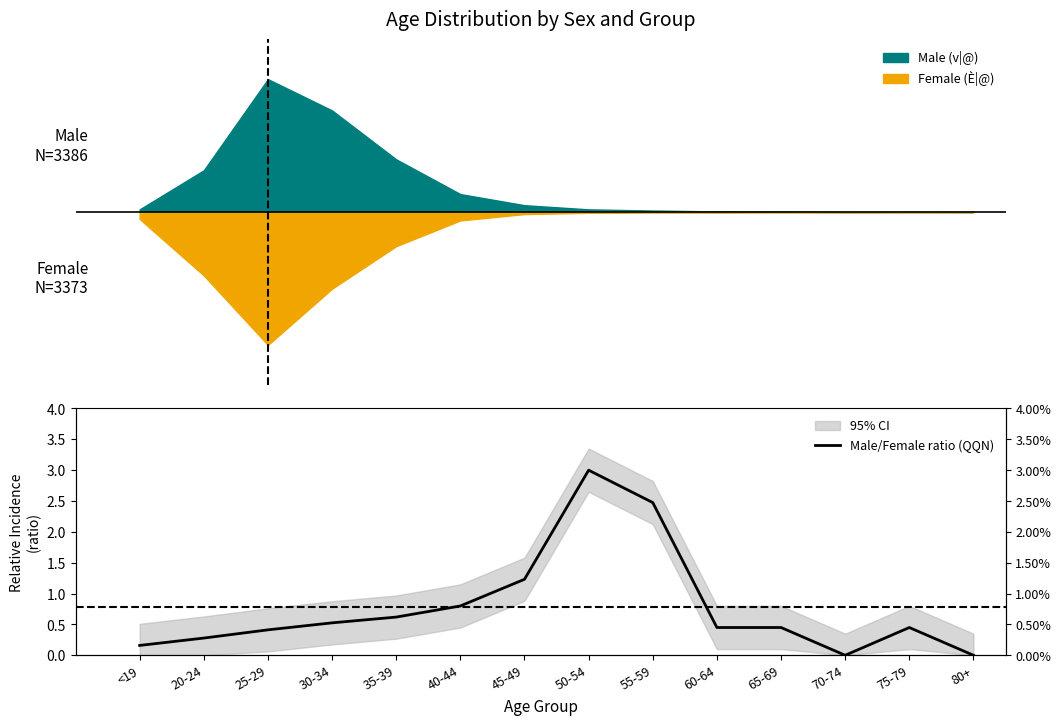

How many lines are shown in the chart?

1